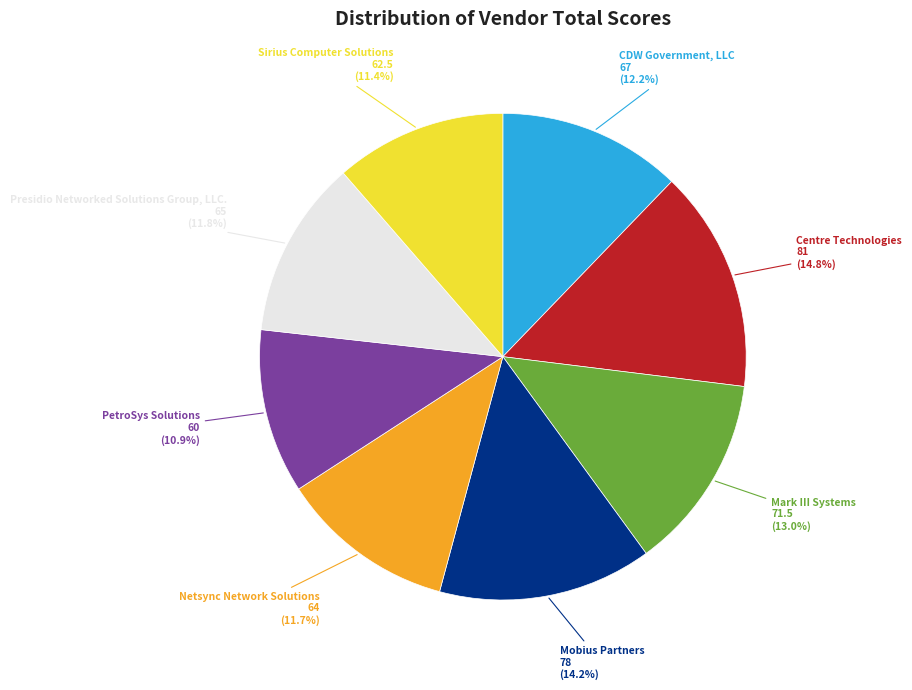

Is Netsync Network Solutions the majority of the pie?

No